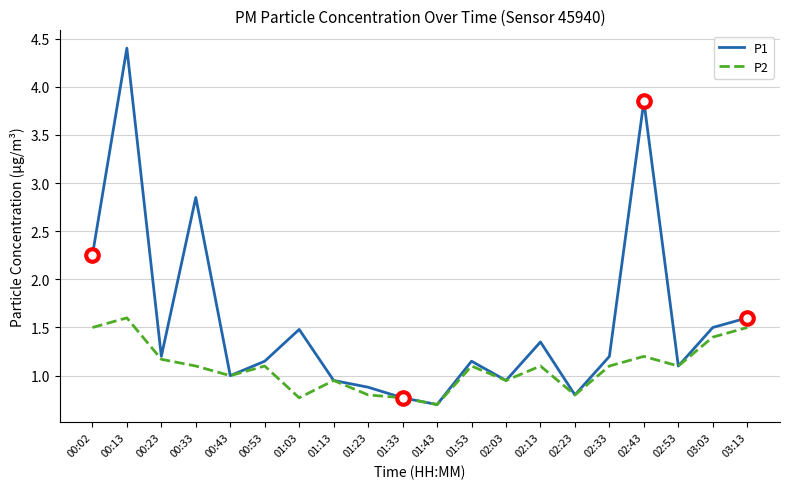

What is the maximum value for P2?

1.6